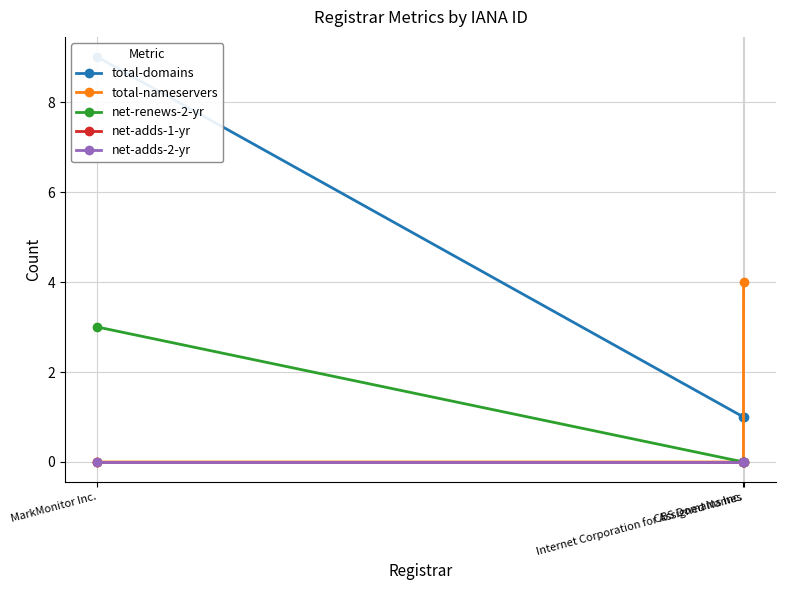

Reading right to left, what are all the values shown in this chart?

total-domains: MarkMonitor Inc.=9	Internet Corporation for Assigned Names=1	CBS Domains Inc.=1
total-nameservers: MarkMonitor Inc.=0	Internet Corporation for Assigned Names=0	CBS Domains Inc.=4
net-renews-2-yr: MarkMonitor Inc.=3	Internet Corporation for Assigned Names=0	CBS Domains Inc.=0
net-adds-1-yr: MarkMonitor Inc.=0	Internet Corporation for Assigned Names=0	CBS Domains Inc.=0
net-adds-2-yr: MarkMonitor Inc.=0	Internet Corporation for Assigned Names=0	CBS Domains Inc.=0